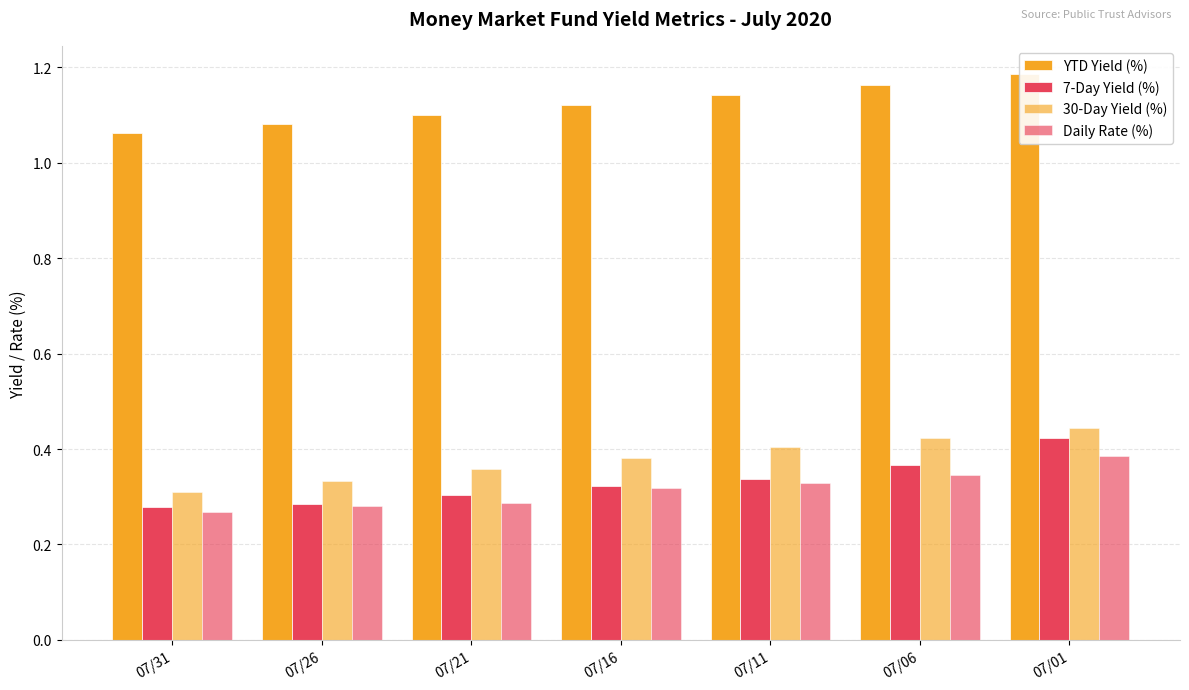

Which series has the largest total across all categories?

YTD Yield (%)